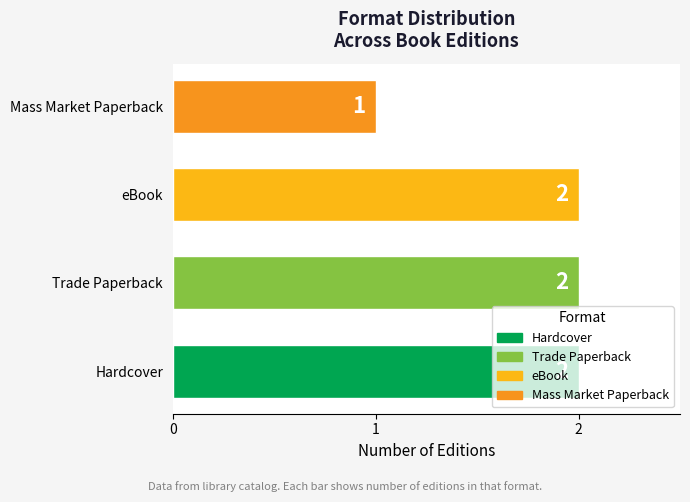

True or false: the data shows 0 at eBook.

False